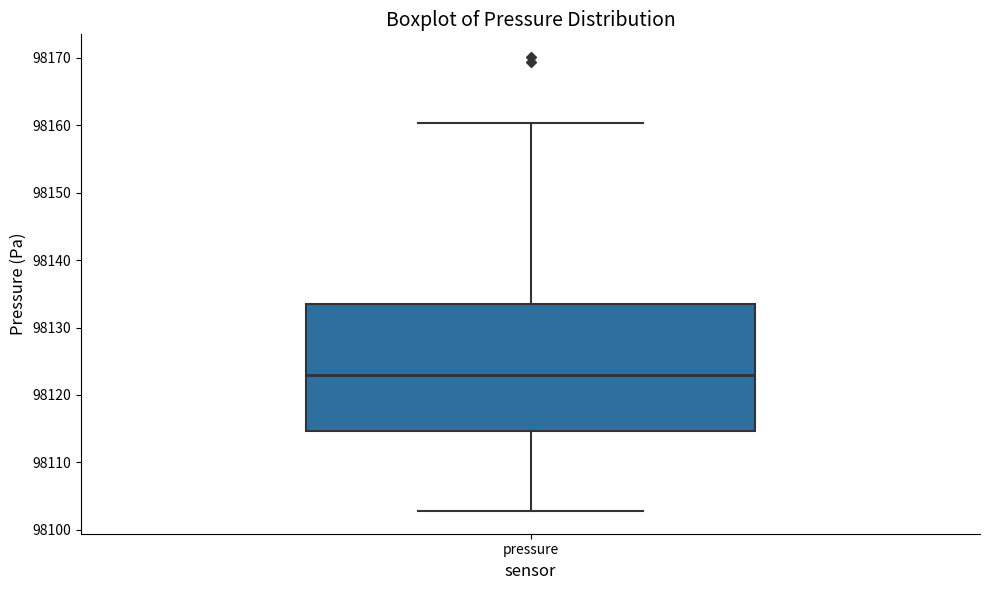

Where is the upper edge of the box for pressure on the y-axis? The values are not printed on the chart, so give them approximately, as read against the axis.

98133